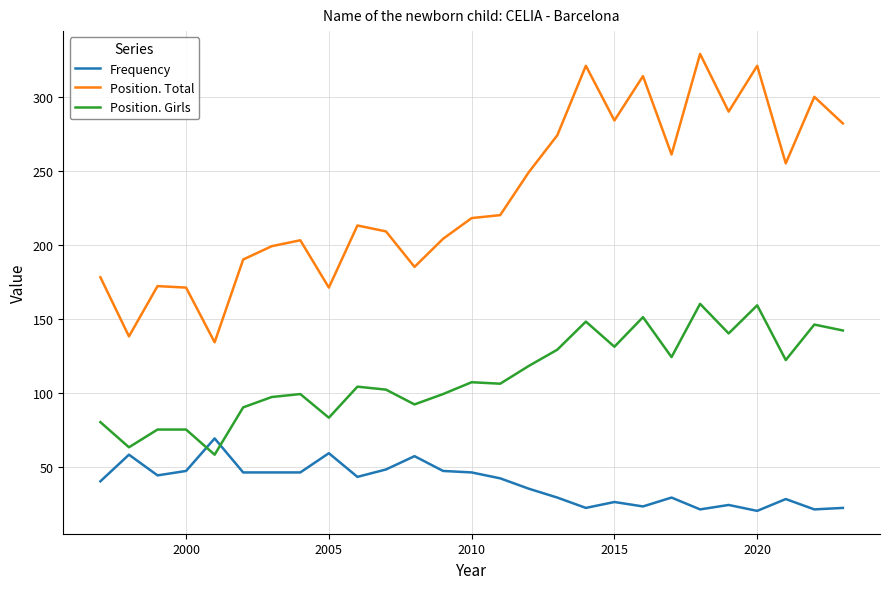

Which series has the widest spread of values?

Position. Total